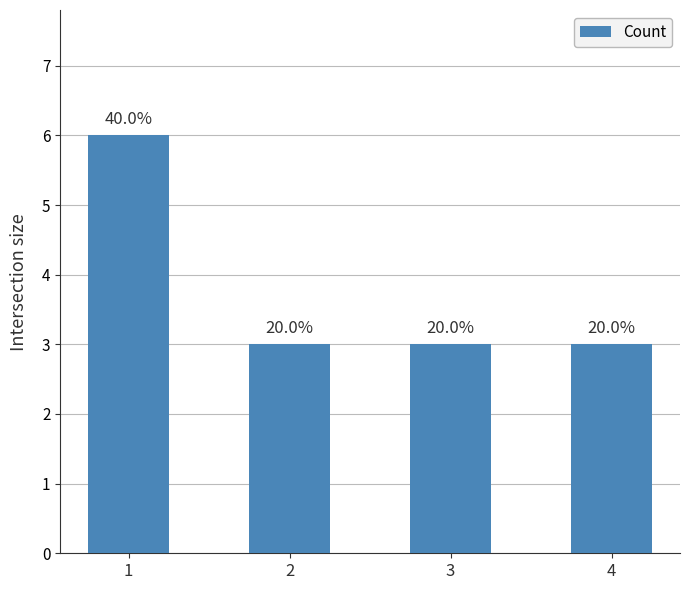

Reading left to right, transcribe all the data shown in this chart.

6	3	3	3